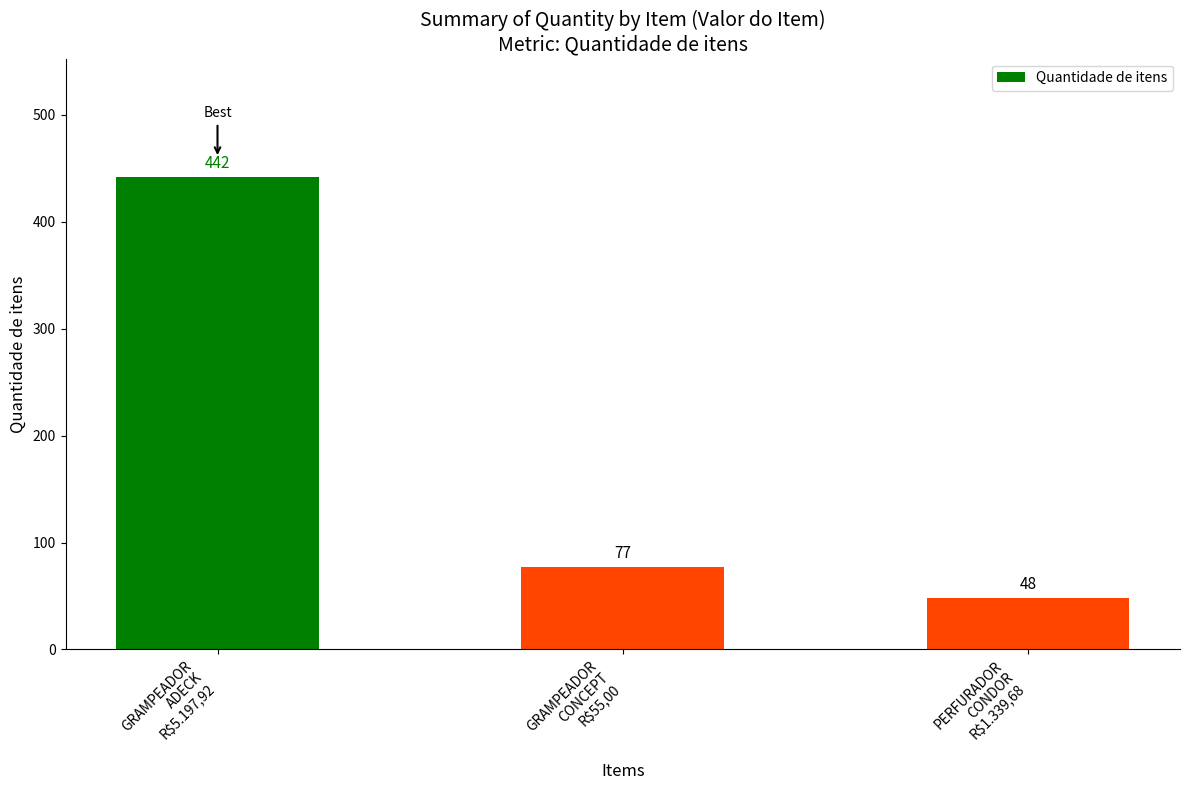

What position from the right is GRAMPEADOR
CONCEPT
R$55,00?

2